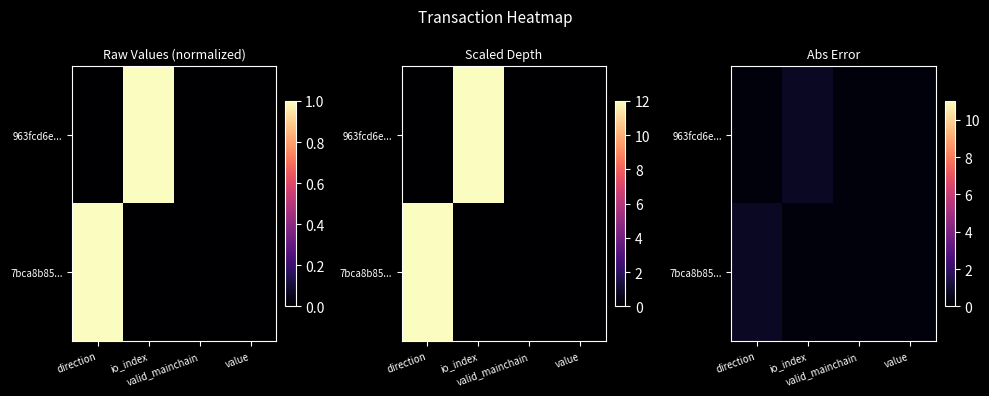

At value, list the series in order from largest to smallest.

963fcd6e..., 7bca8b85...